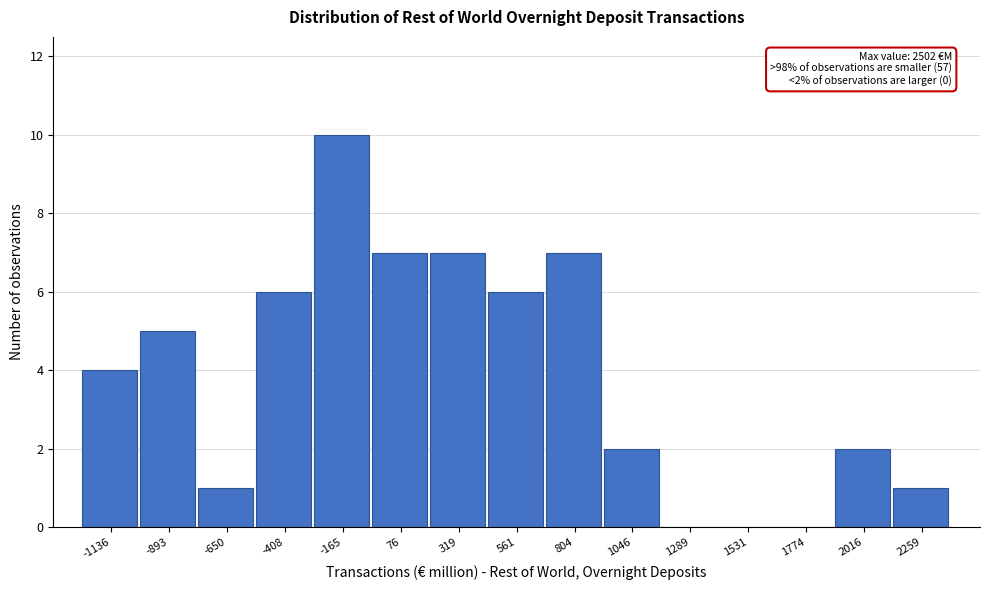

Reading right to left, what are all the values shown in this chart?

2259=1	2016=2	1774=0	1531=0	1289=0	1046=2	804=7	561=6	319=7	76=7	-165=10	-408=6	-650=1	-893=5	-1136=4